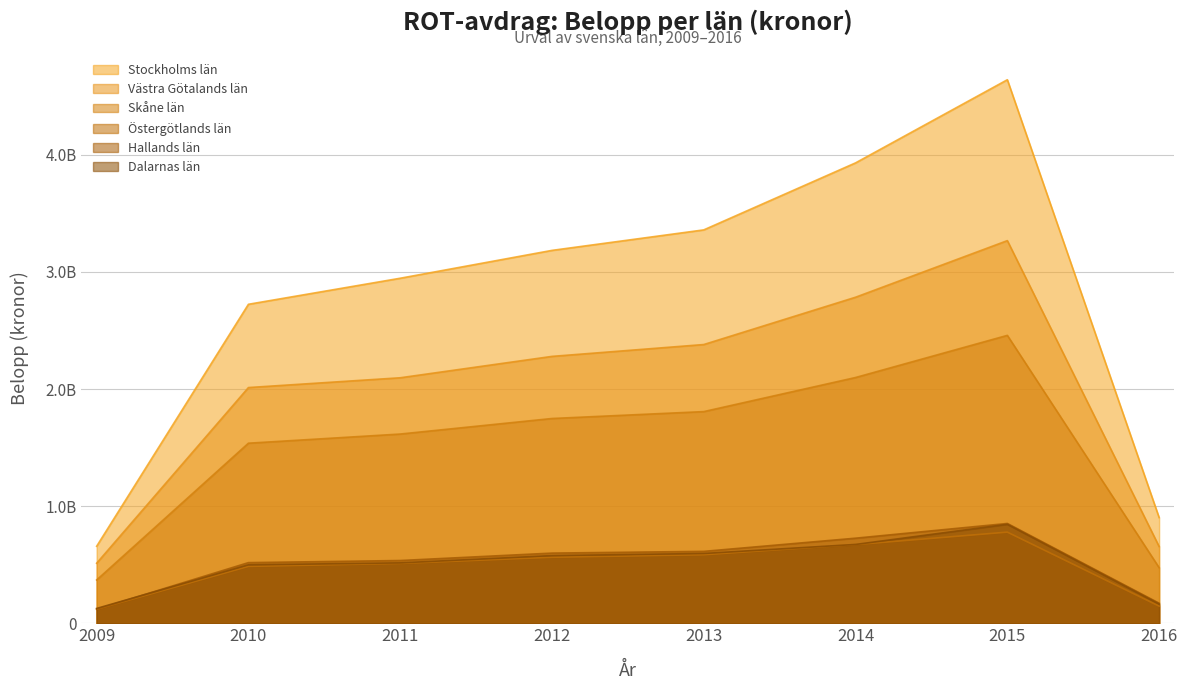

What is the minimum value shown in the chart?

120675569